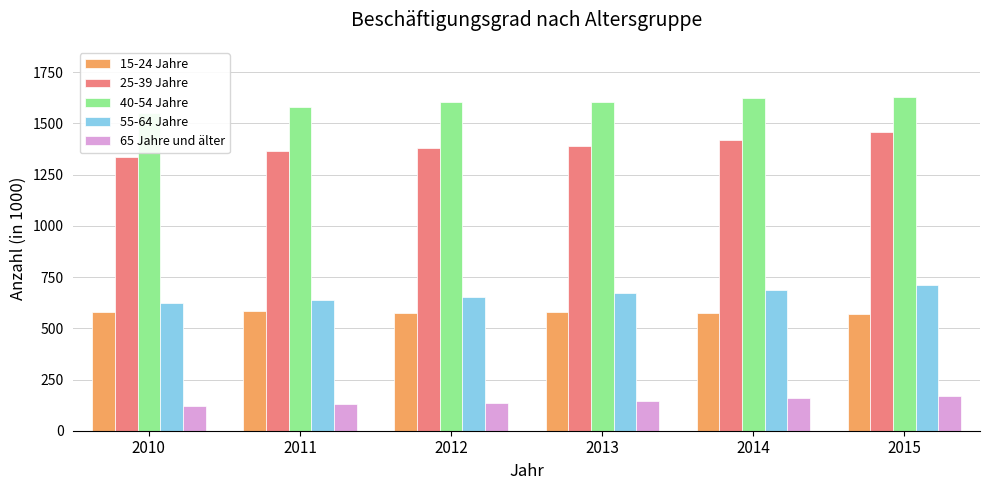

What is the total value across all series at 2012?

4351.4